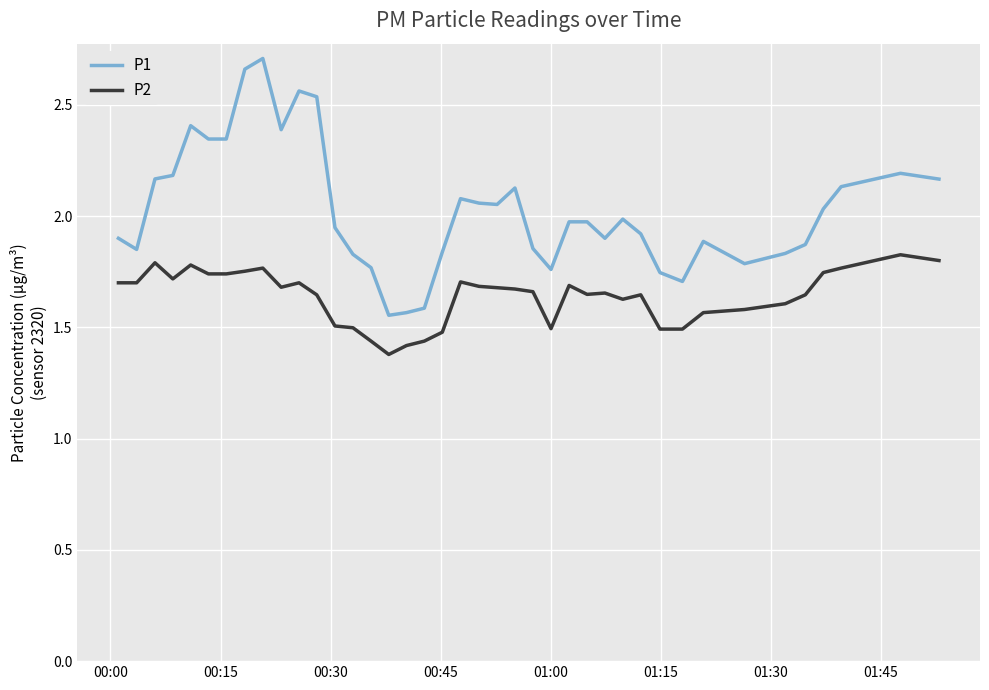

List the series in order of their peak value, lowest first.

P2, P1